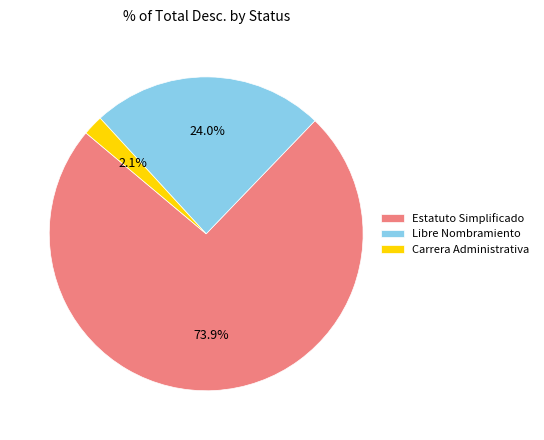

To the nearest percent, what is the difference between the largest and smallest slice percentages?

72%